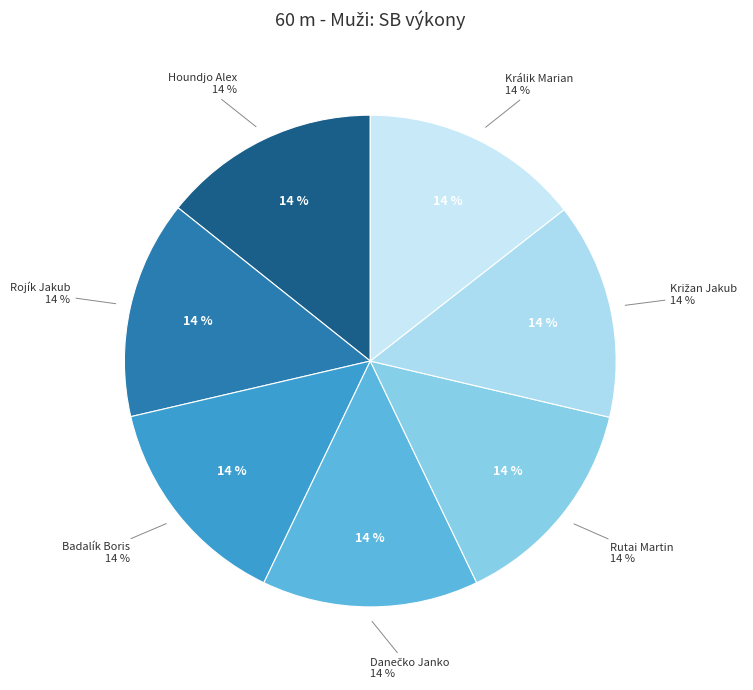

Count the number of slices in the pie.

7